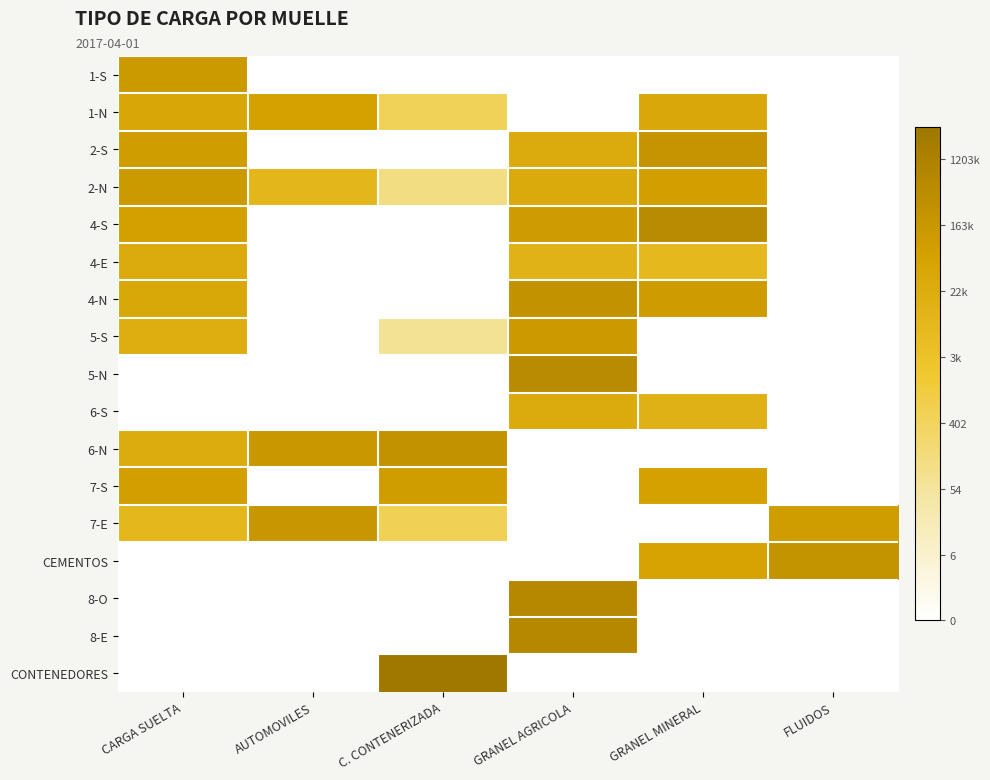

How many distinct data groups are displayed?

17